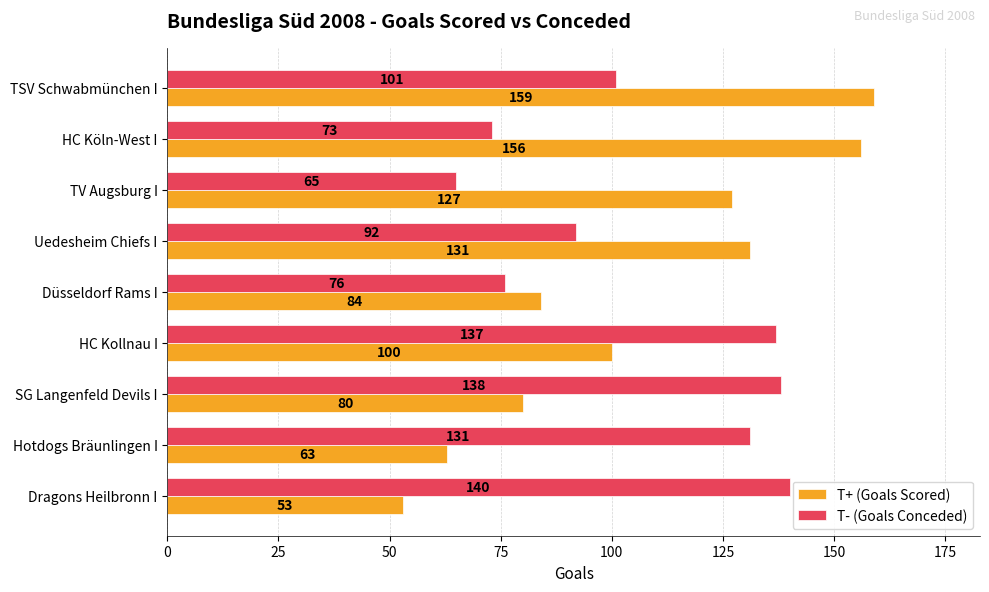

What is the average value of the T- (Goals Conceded) series?

106